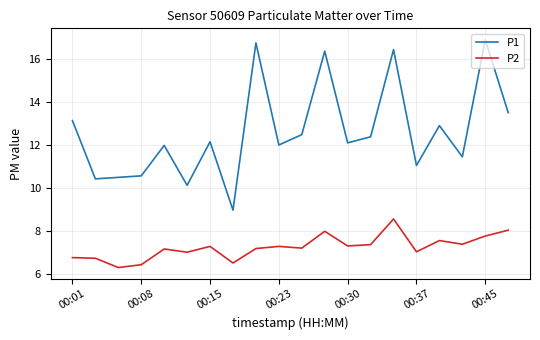

What is the highest value of the P2 series?

8.6